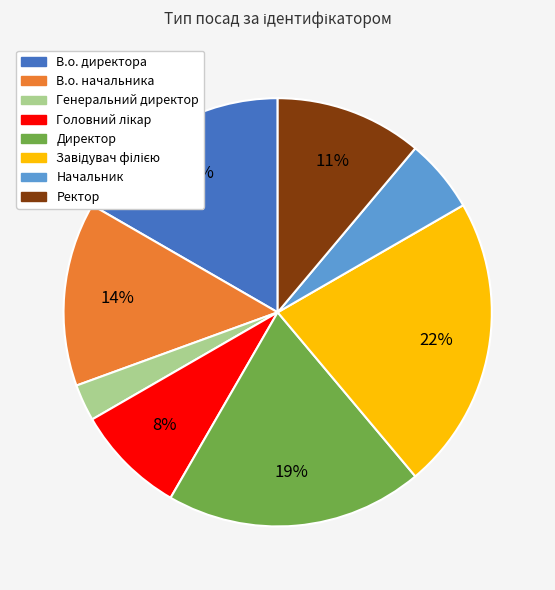

Which category has the smallest portion of the pie?

Генеральний директор